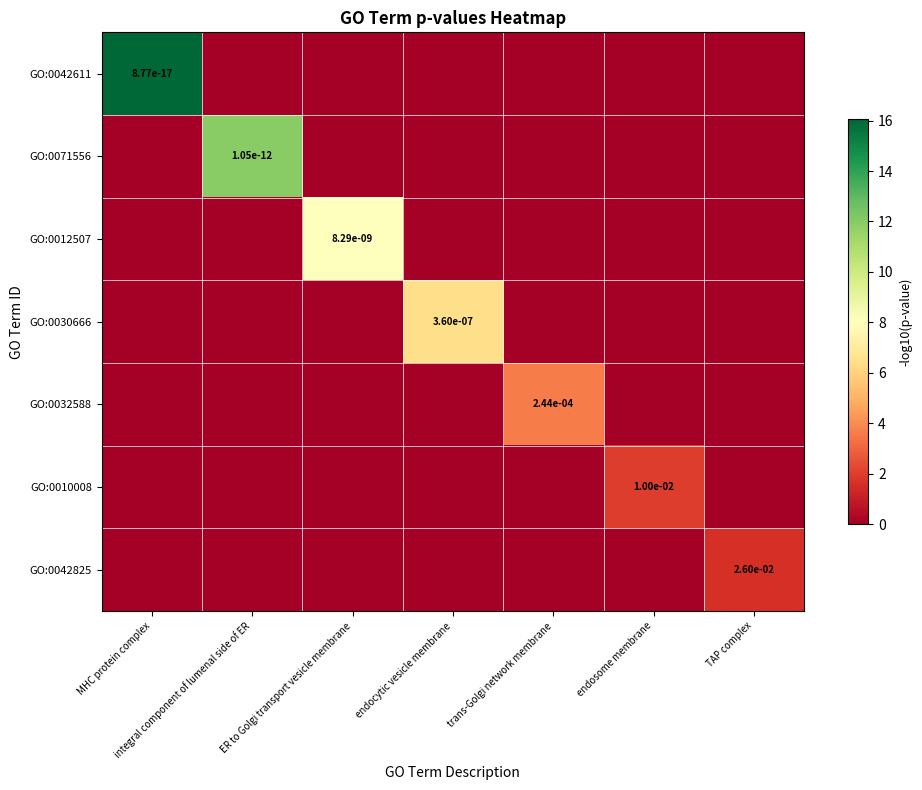

Rank the series at integral component of lumenal side of ER from highest to lowest value.

GO:0071556, GO:0042611, GO:0012507, GO:0030666, GO:0032588, GO:0010008, GO:0042825